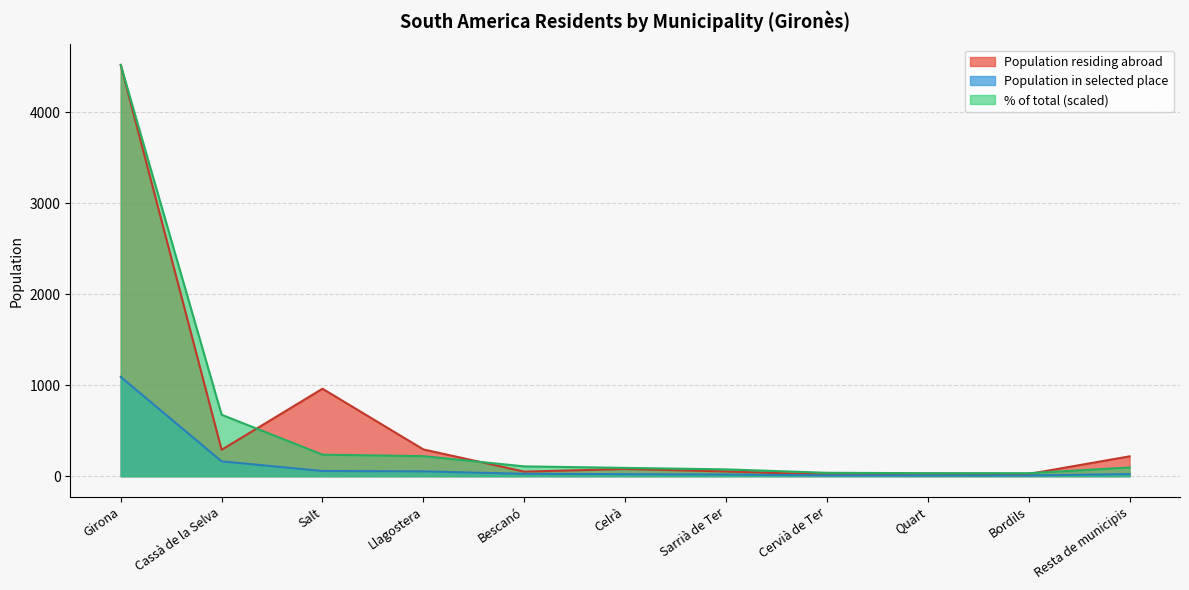

What is the total value across all series at Salt?

1254.3